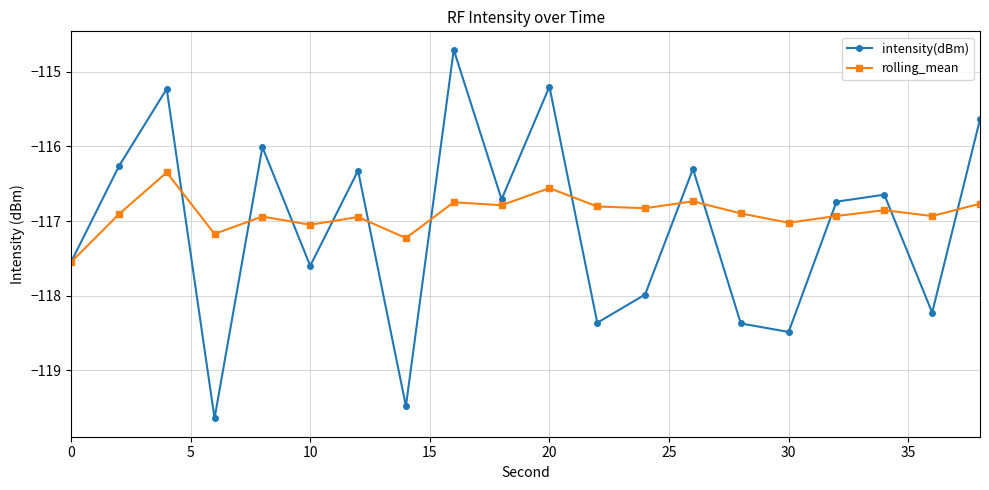

What is the lowest value of the rolling_mean series?

-117.5